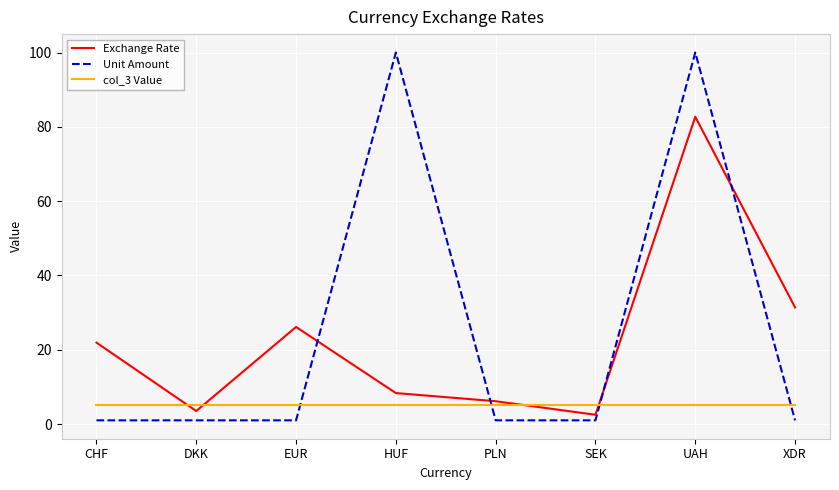

What is the difference between the maximum and second lowest values in the Exchange Rate series?

79.2